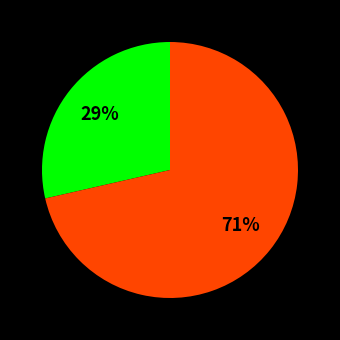

Does any single category account for the majority?

Yes